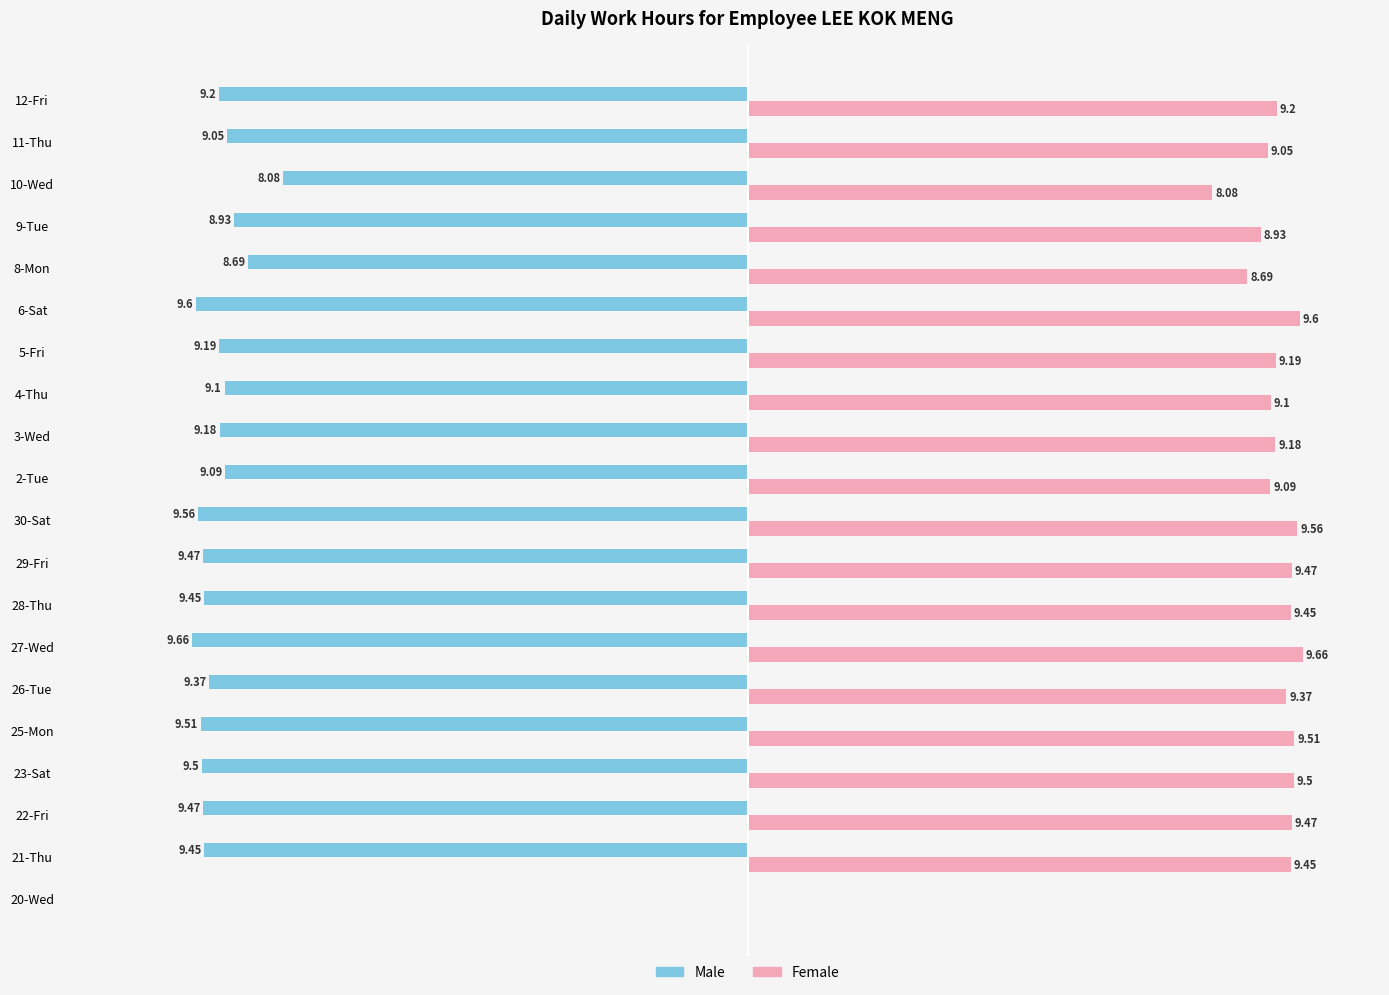

Is the value of Female at 10-Wed greater than the value of Male at 11-Thu?

Yes